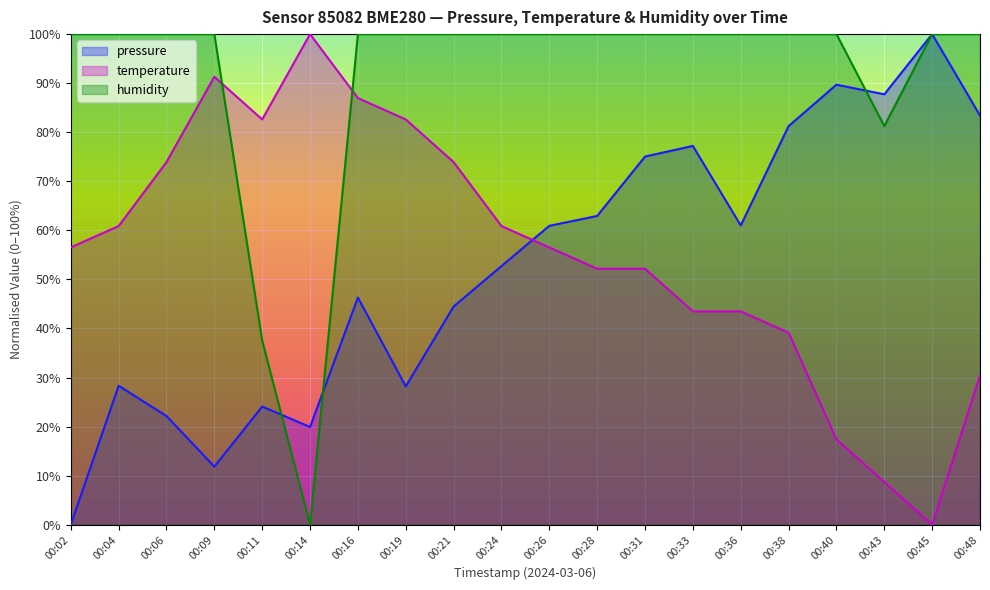

True or false: pressure and humidity intersect in this chart.

True